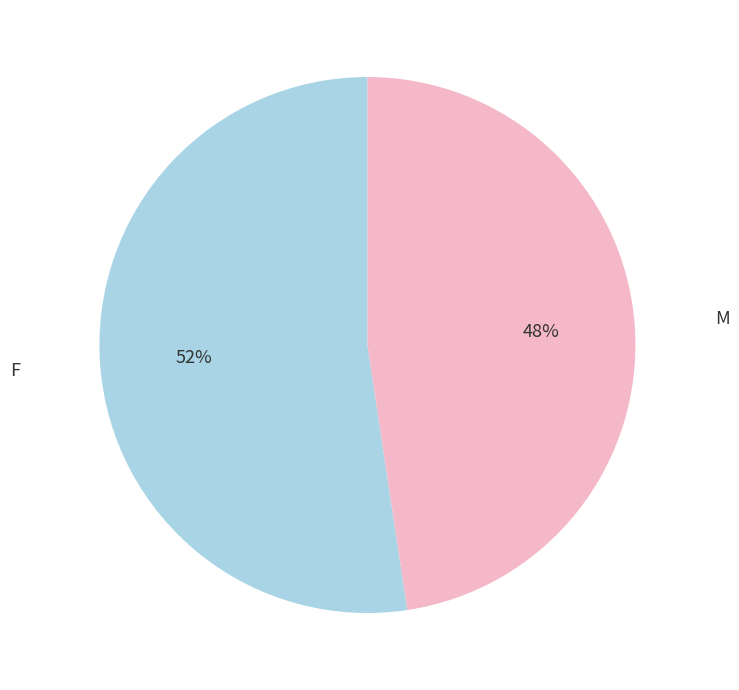

To the nearest percent, what is the average slice percentage?

50%